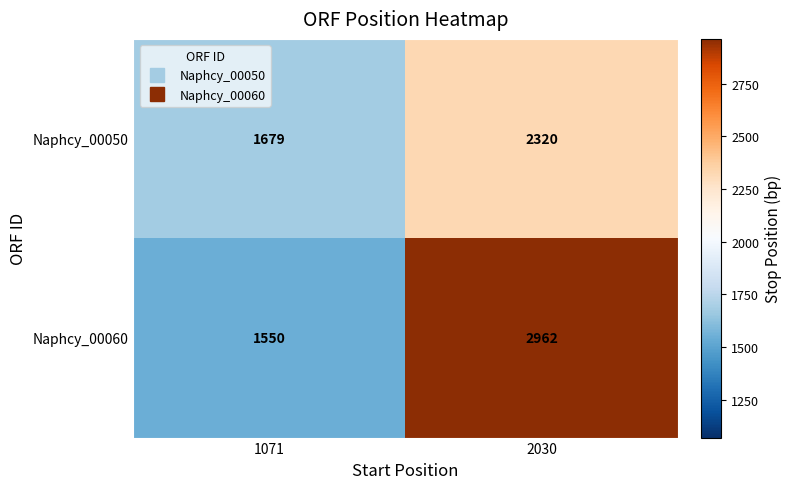

Is the value of Naphcy_00060 at 2030 greater than the value of Naphcy_00050 at 1071?

Yes